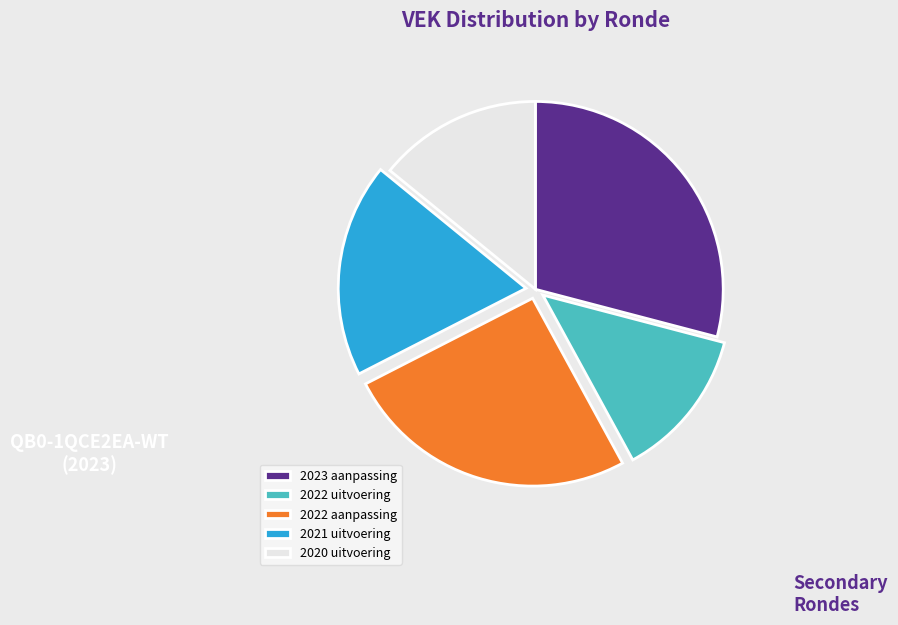

The 2022 uitvoering slice represents 13% of the pie. True or false?

True